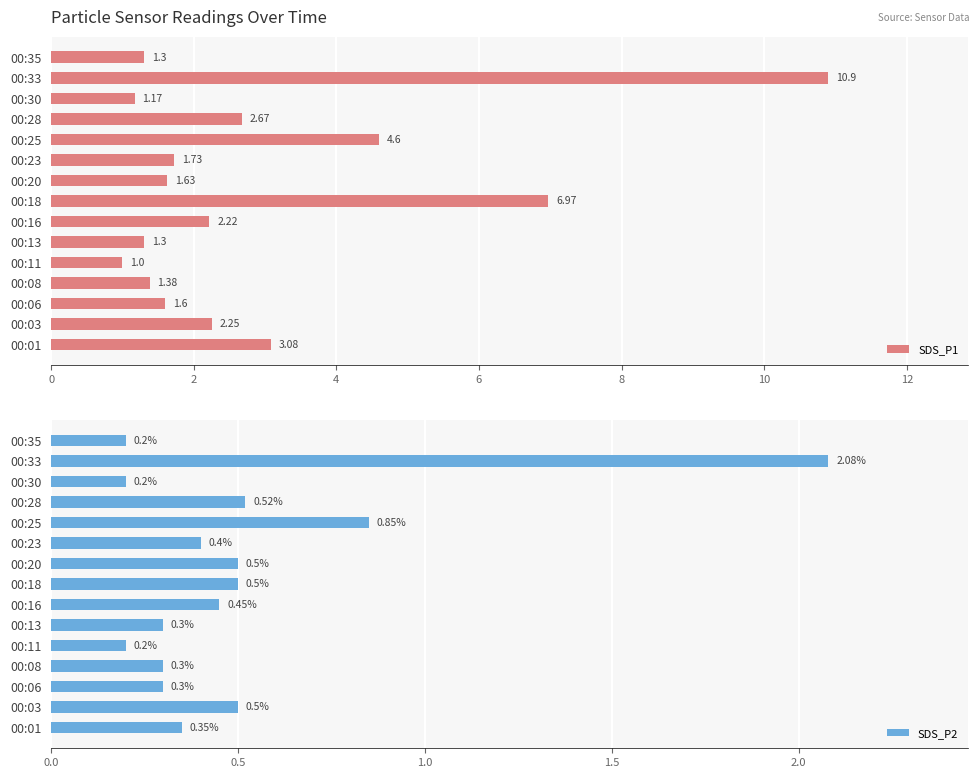

What is the average value of the SDS_P1 series?

2.9